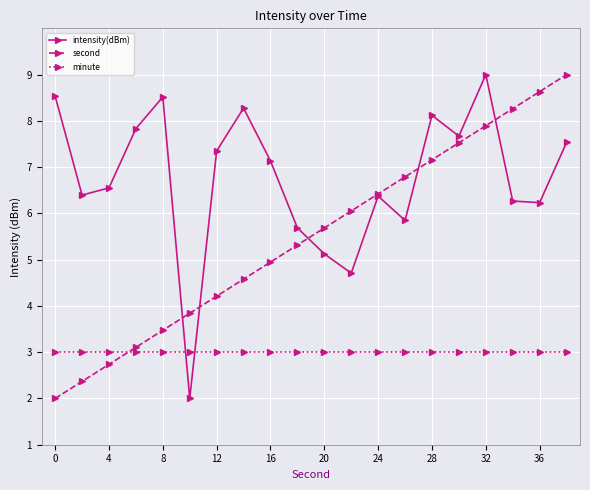

Does the chart display data point markers on the line(s)?

Yes